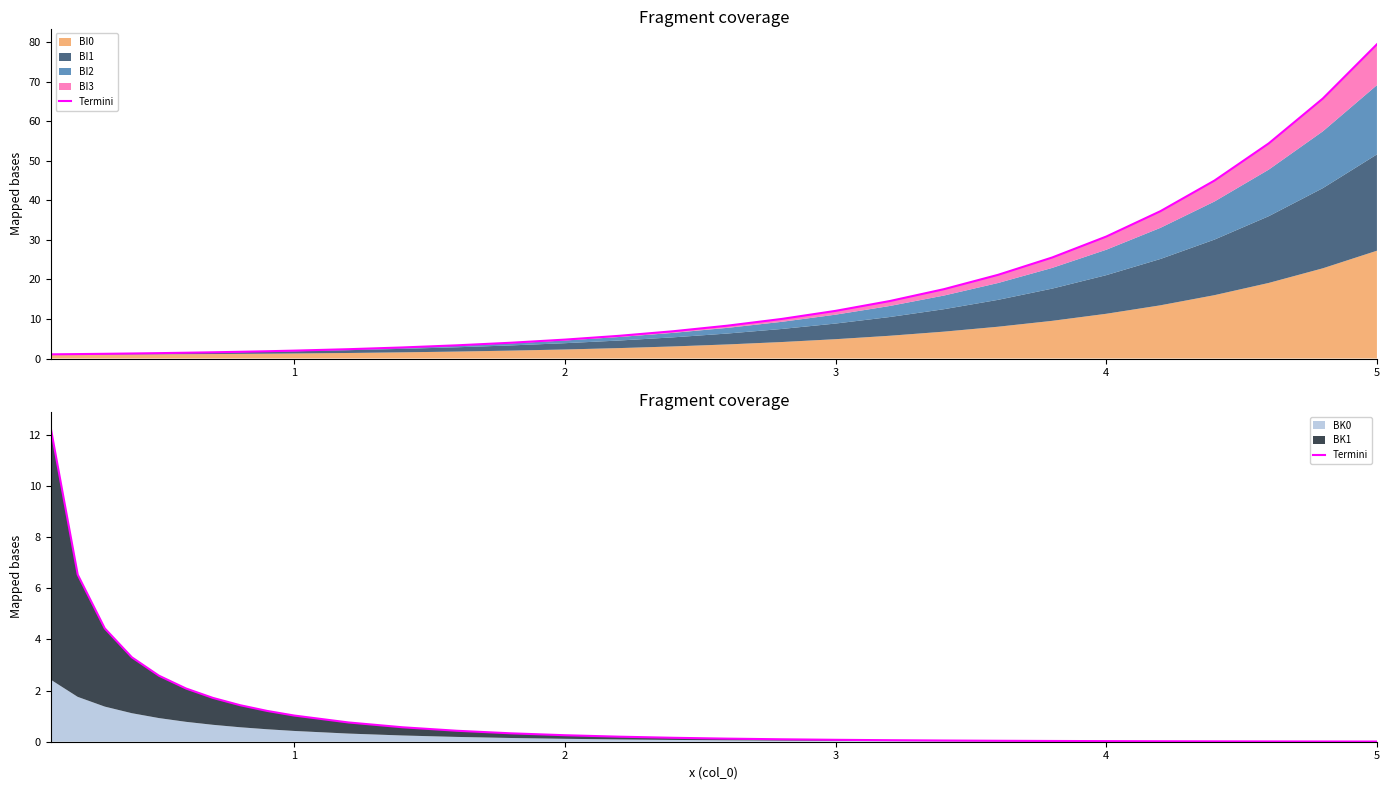

What is the difference between the maximum and second lowest values?

12.3